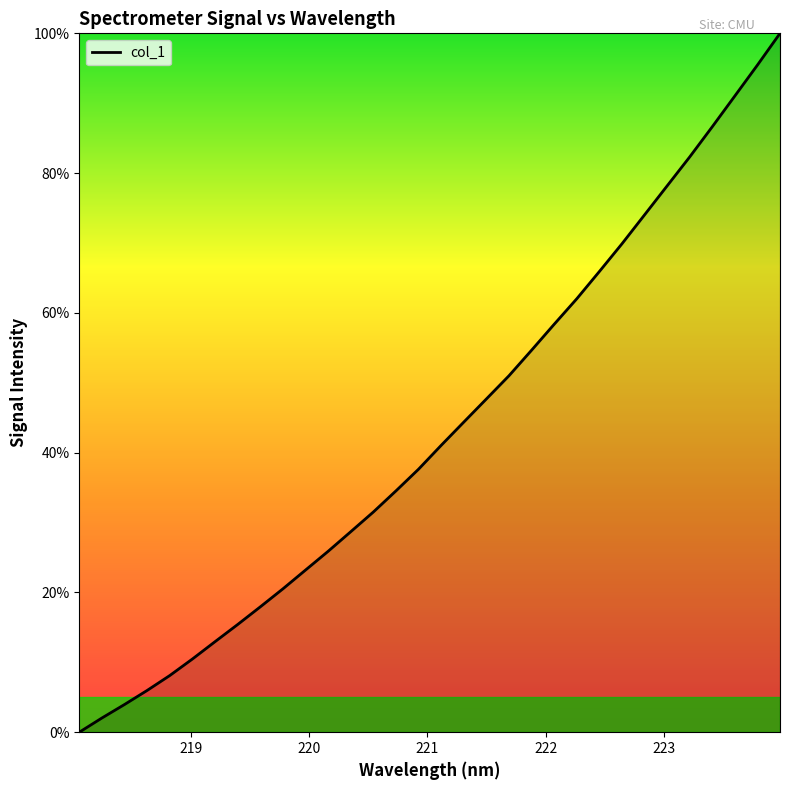

What is the greatest value displayed?

100.0